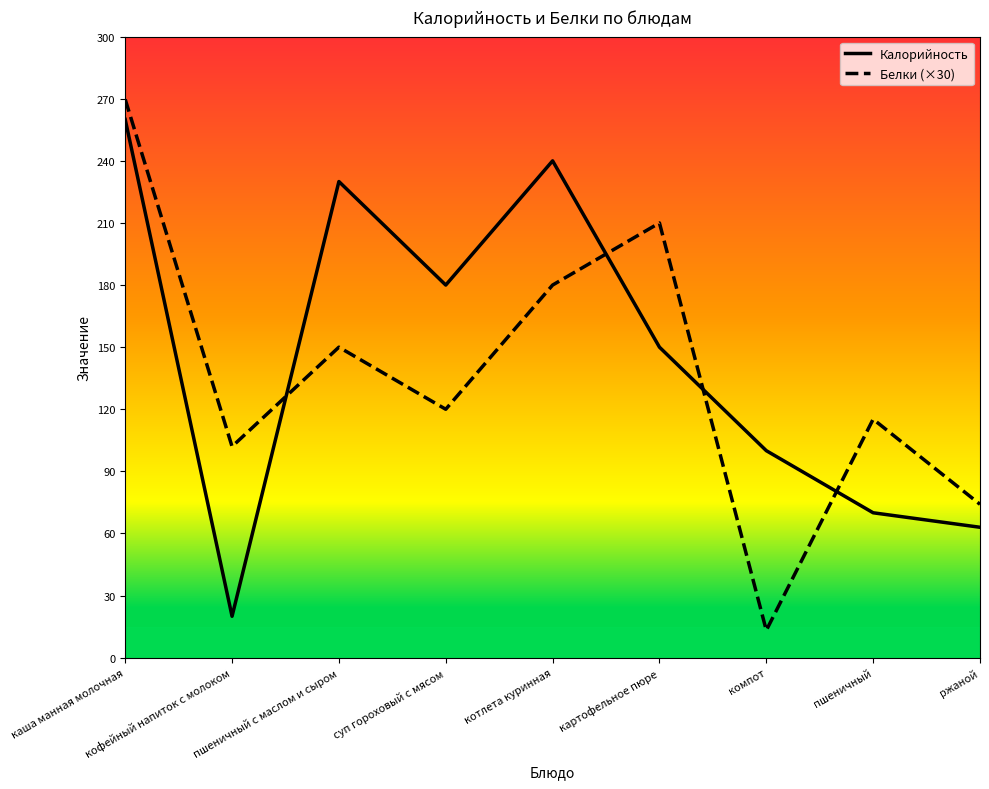

What is the minimum value shown in the chart?

13.2